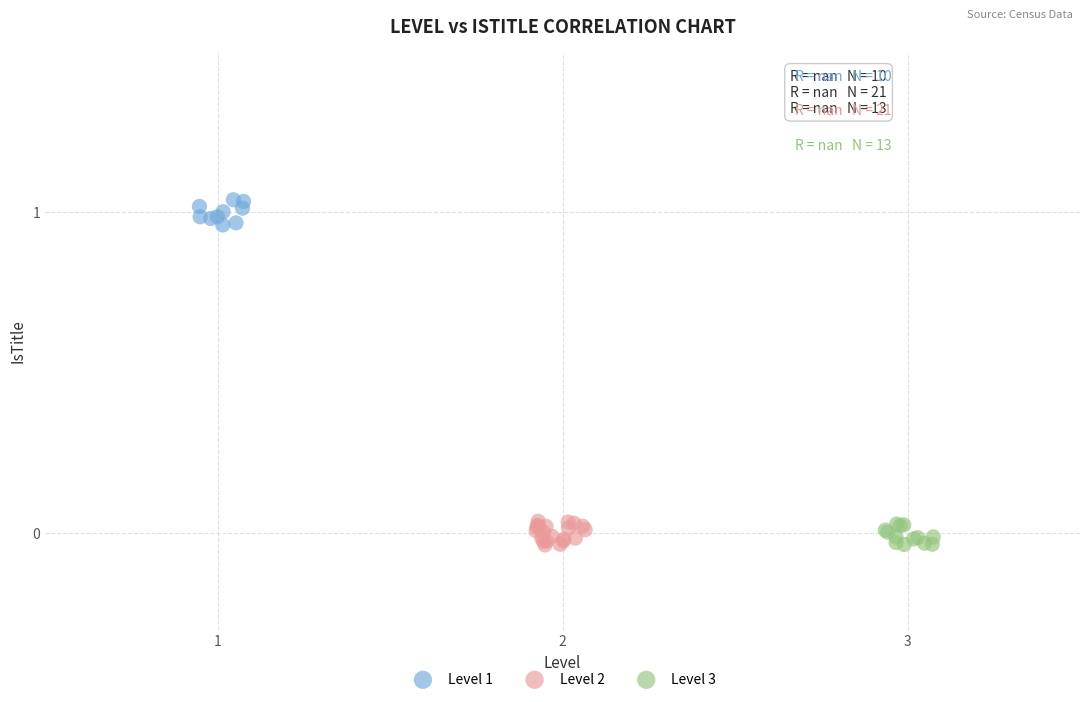

Which series contains the highest Y value?

Level 1